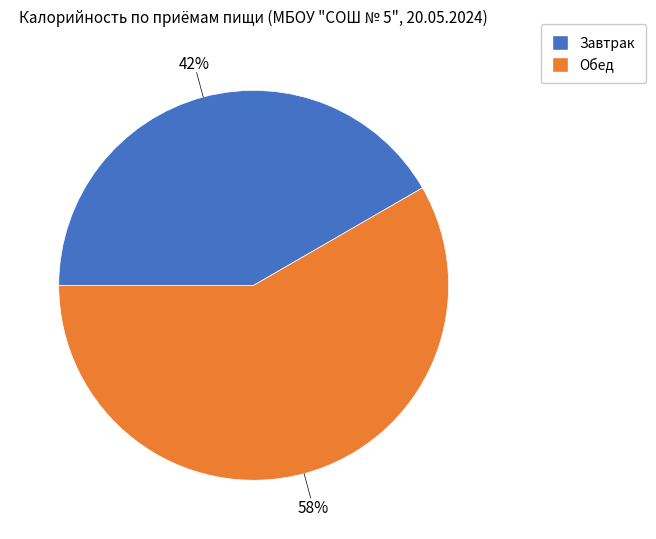

Between Завтрак and Обед, which is larger?

Обед